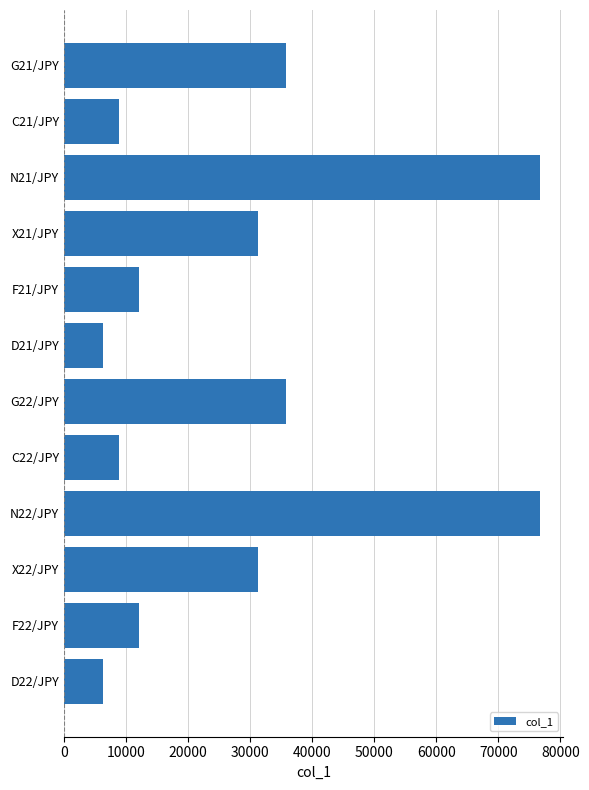

What is the maximum value shown in the chart?

76630